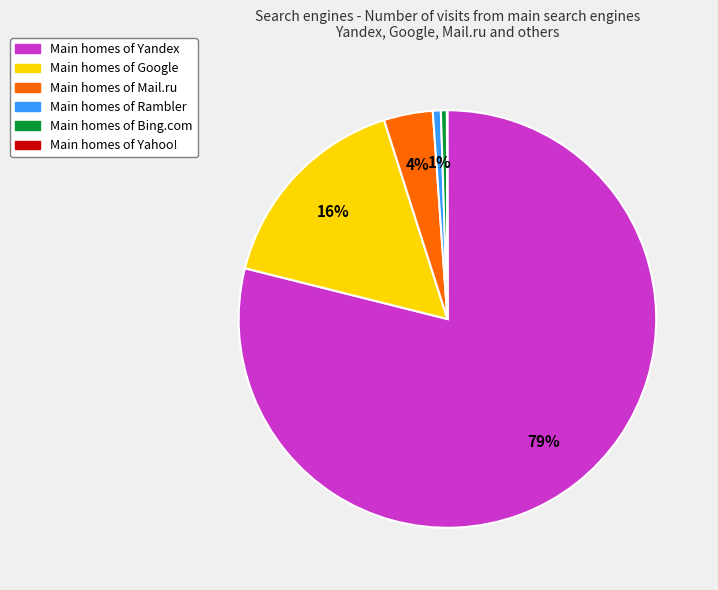

To the nearest percent, what is the average slice percentage?

17%